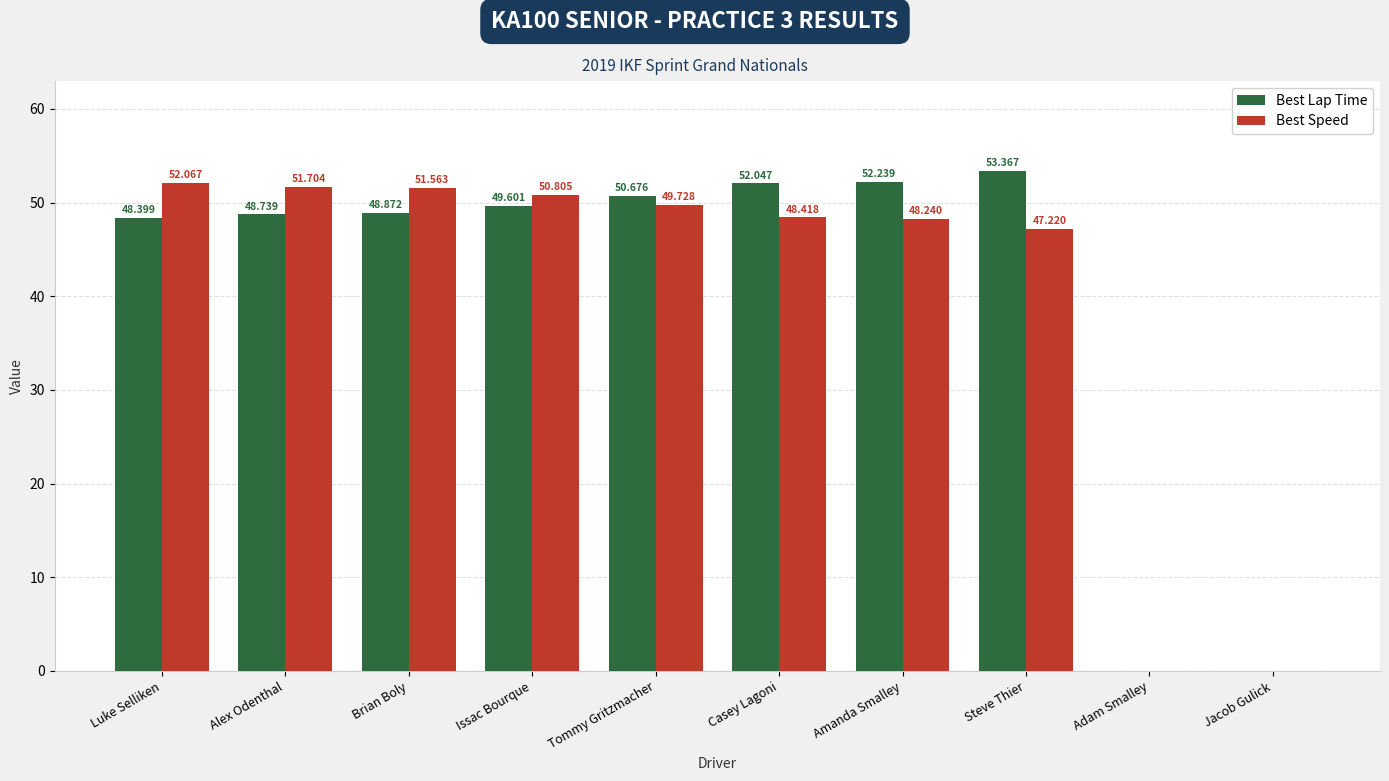

Is it true that Best Lap Time equals 19.8 at Casey Lagoni?

False